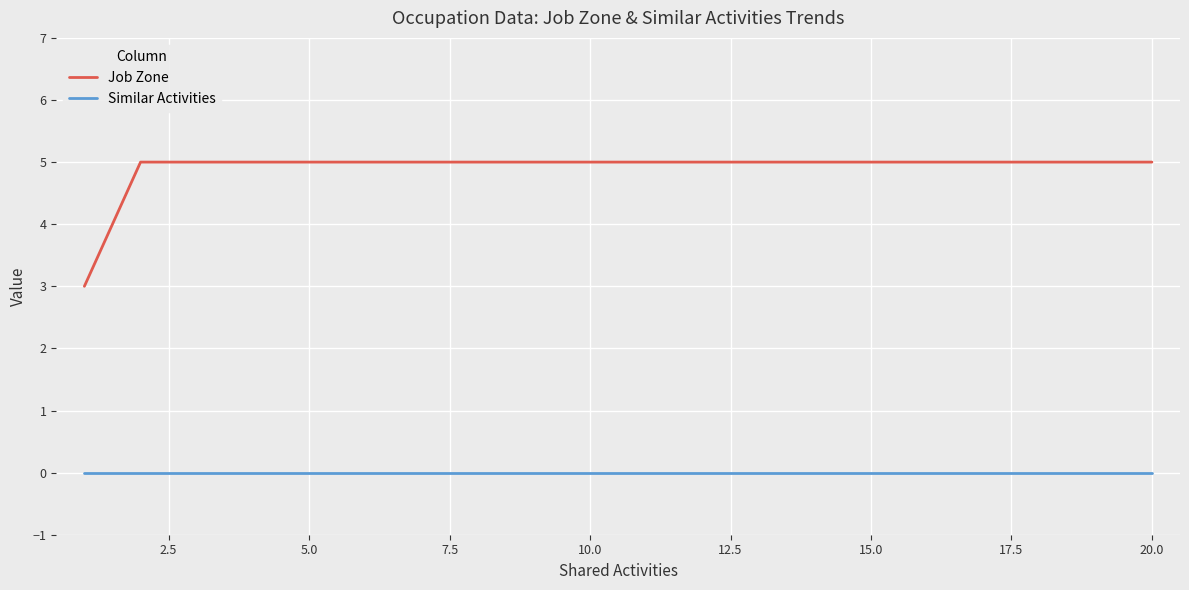

True or false: Similar Activities and Job Zone intersect in this chart.

False